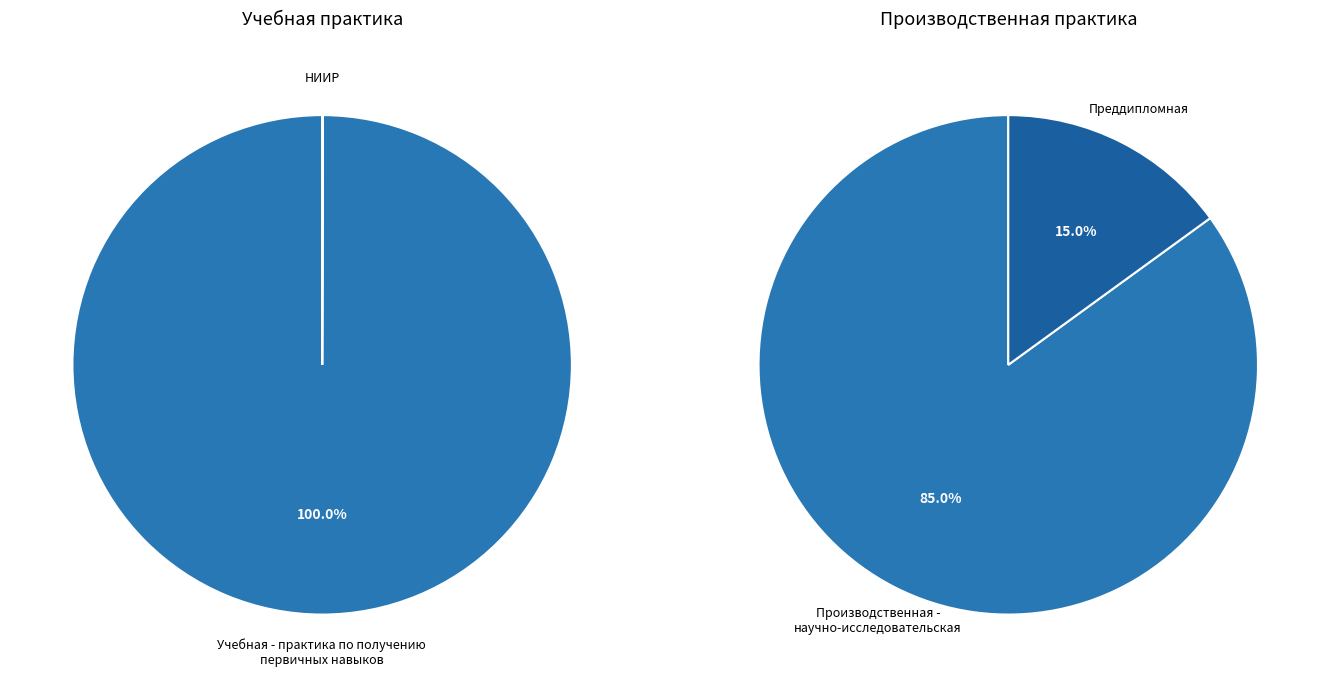

Is it true that Производственная - научно-исследовательская is 75% of the pie?

False